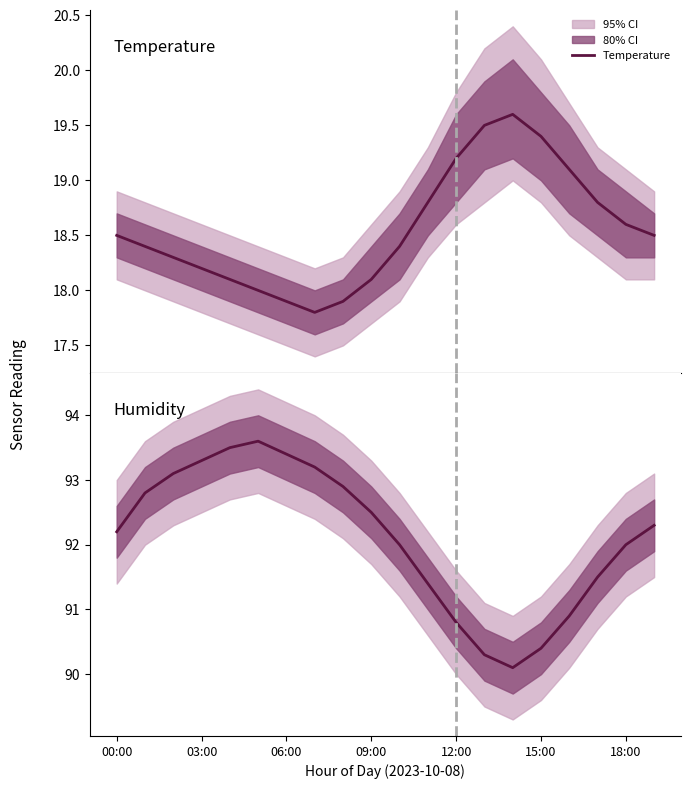

List the series in order of their overall mean, highest first.

Humidity, Temperature